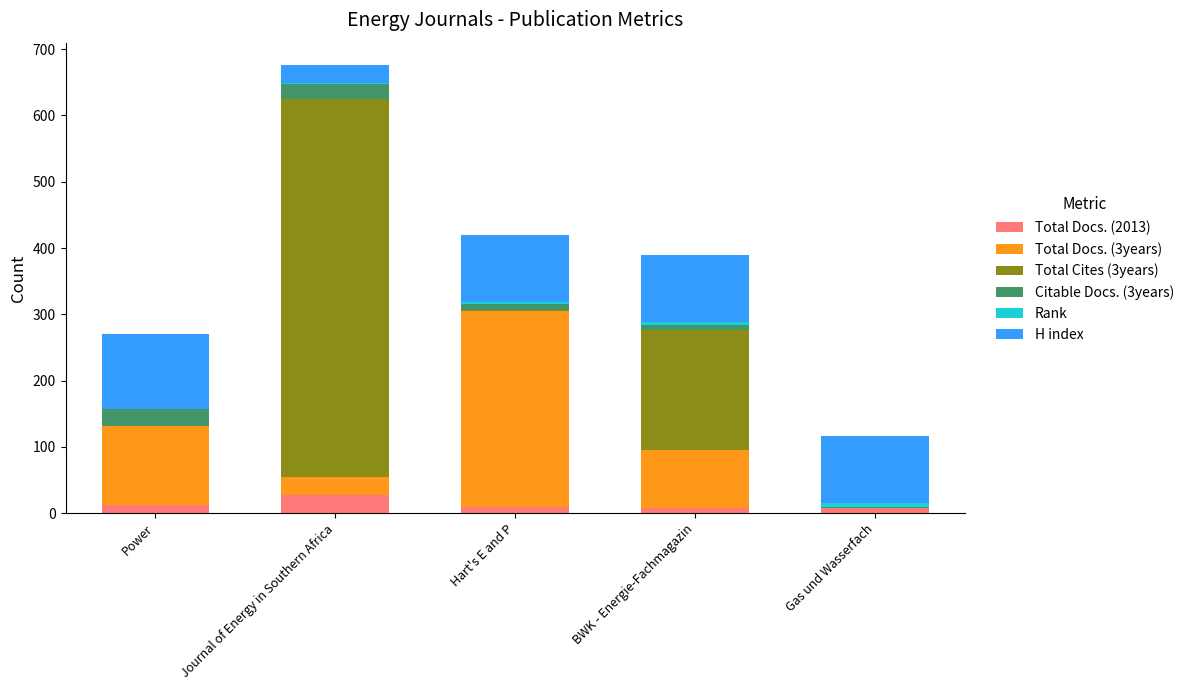

Are the bars grouped side by side (vs. stacked)?

No